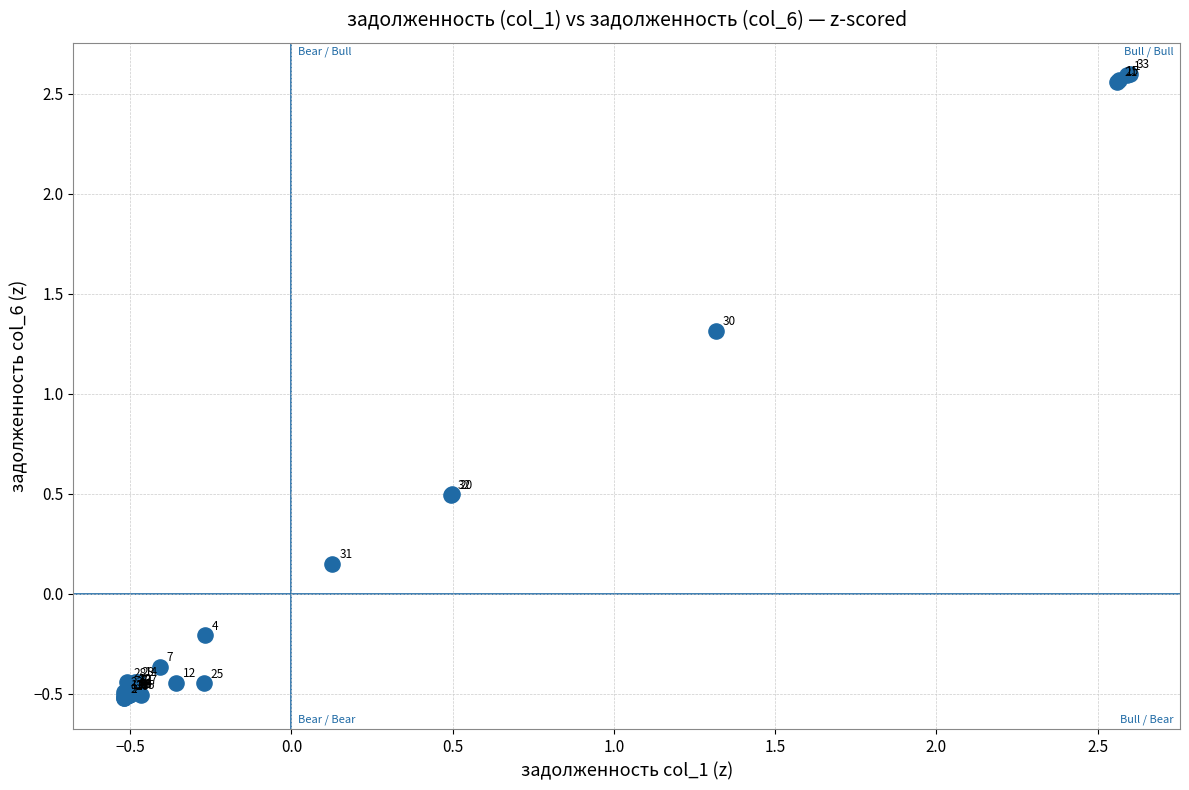

What Y value in the scatter plot is closest to 1?

1.3